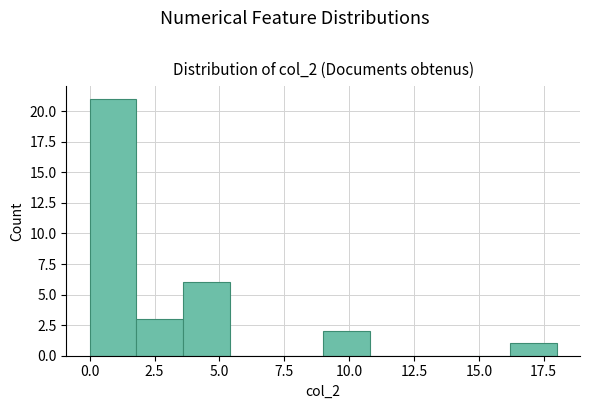

Read against the x-axis, roughly where is the centre of the tallest bar?

1.0